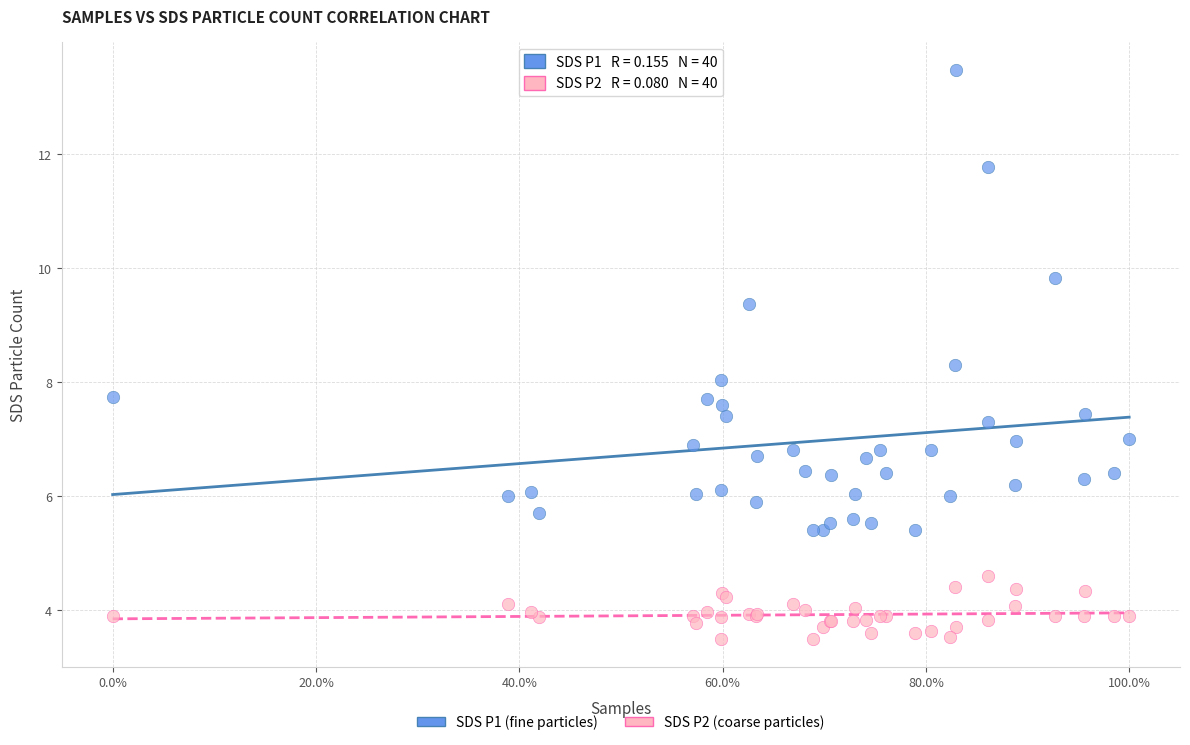

Which series has the largest Y range (max minus min)?

SDS P1 (fine particles)